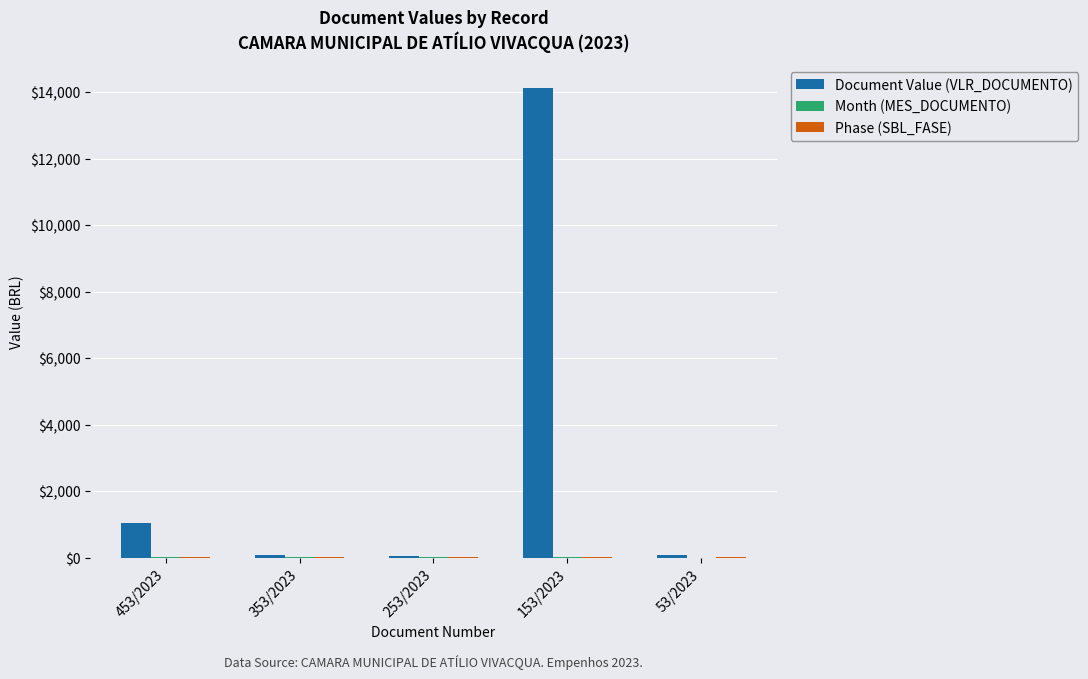

What is the greatest value displayed?

14109.9